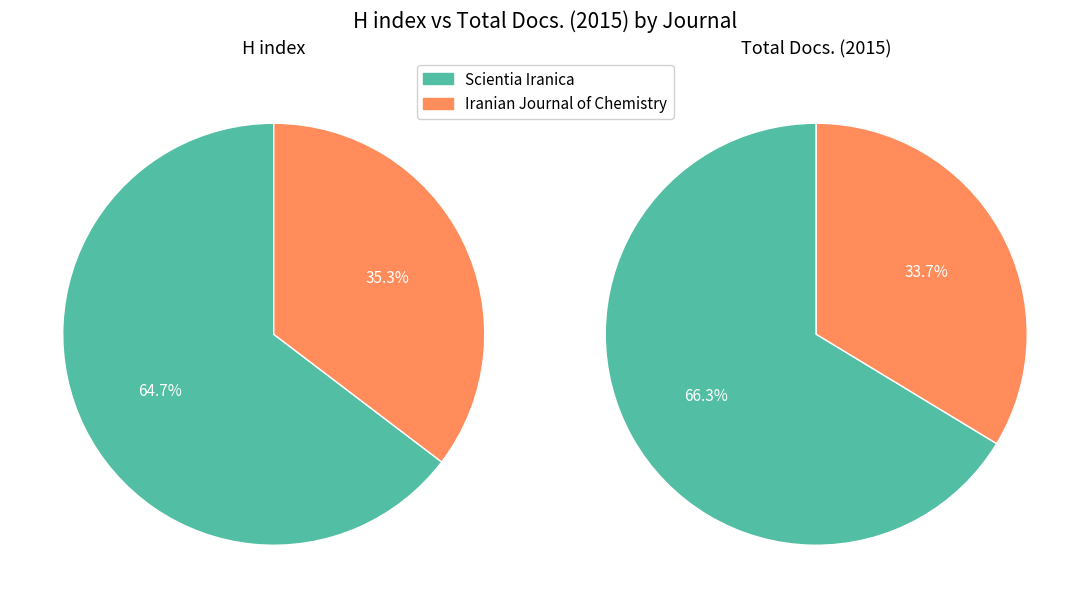

The Scientia Iranica slice represents 73% of the pie. True or false?

False